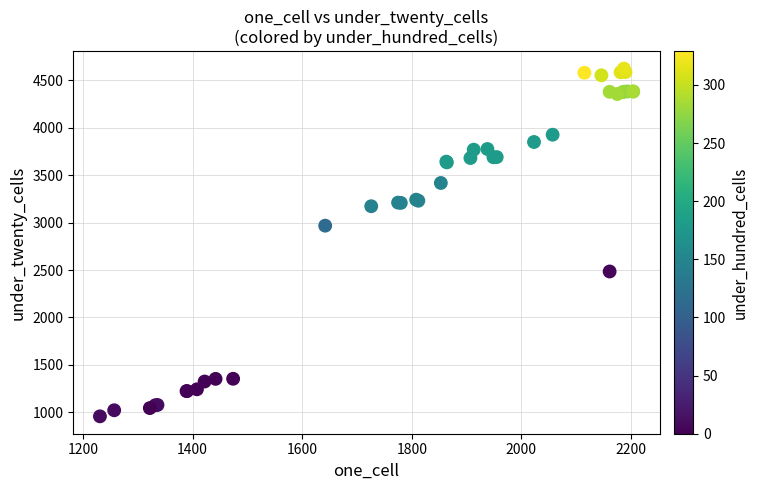

What Y value in the scatter plot is closest to 2791?

2968